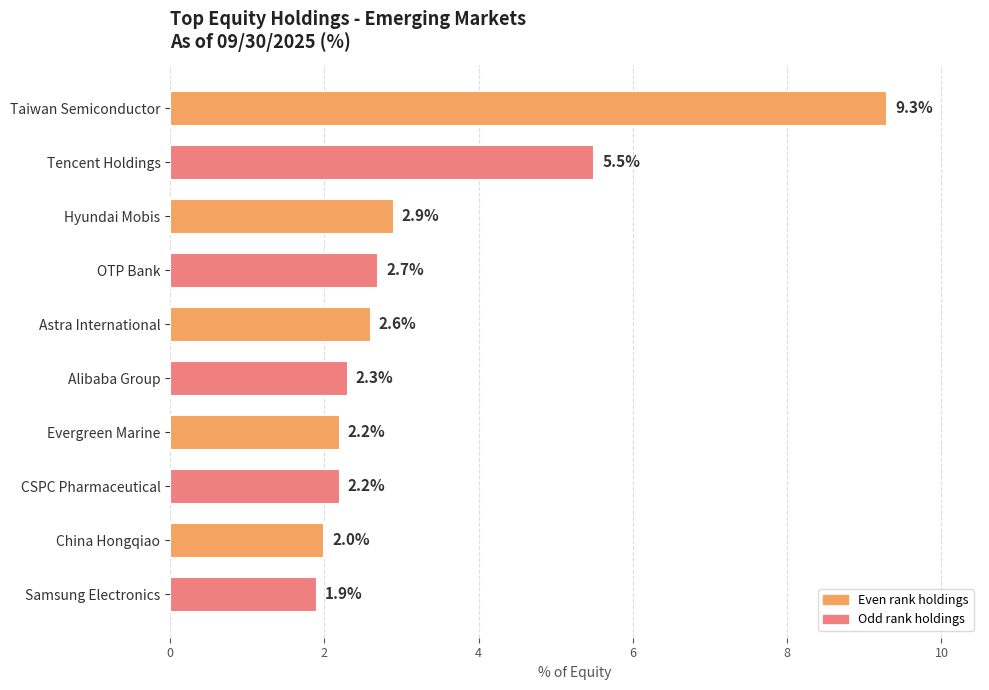

The chart shows a value of 2.9 at Hyundai Mobis. True or false?

True